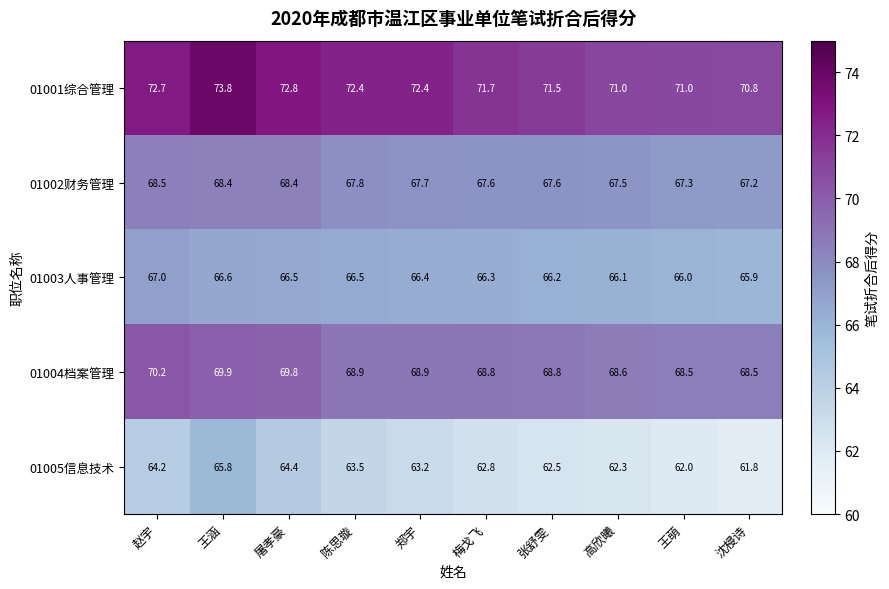

At which category does the chart reach its peak across all series?

王涵